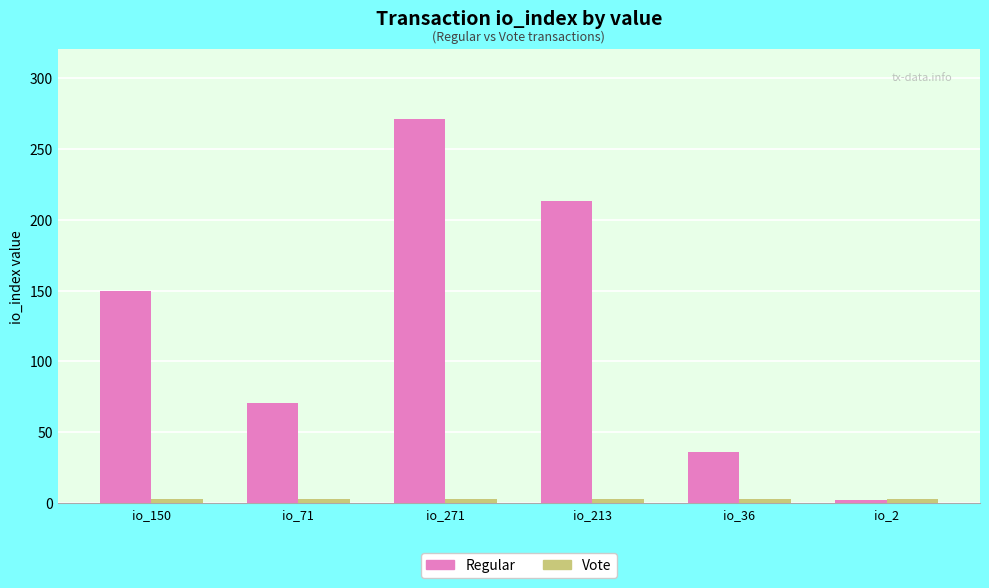

How many Regular values are between 36 and 213?

4